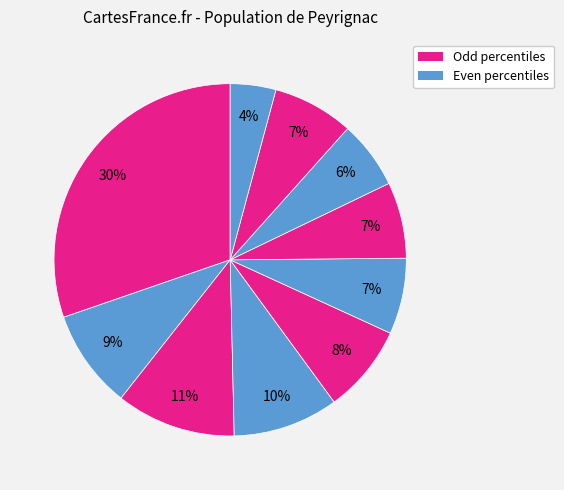

How many slices are in this pie chart?

10